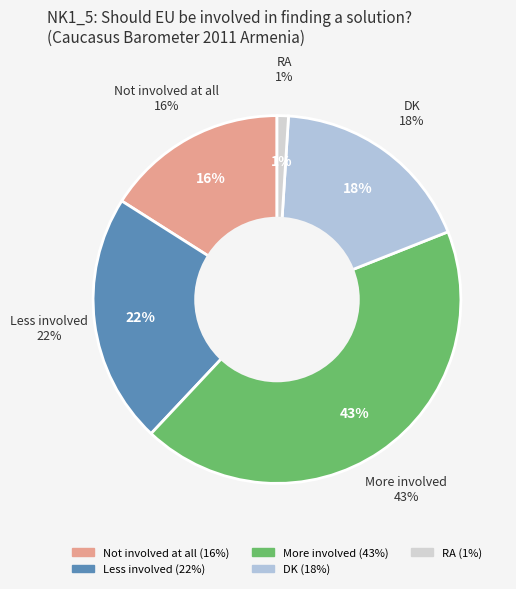

To the nearest percent, what percentage of the pie is Not involved at all?

16%